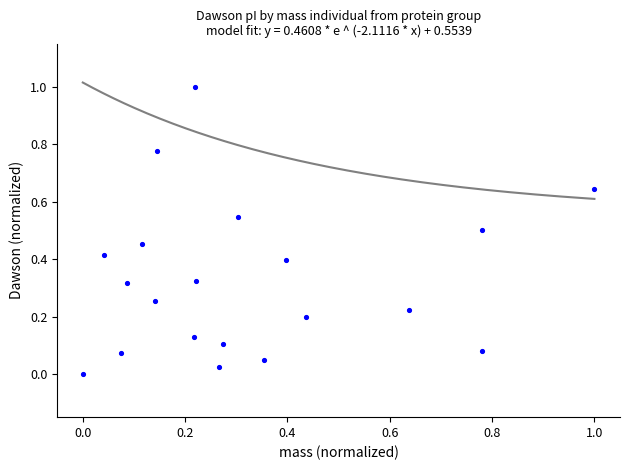

What is the range of Y values (max minus min)?

1.0